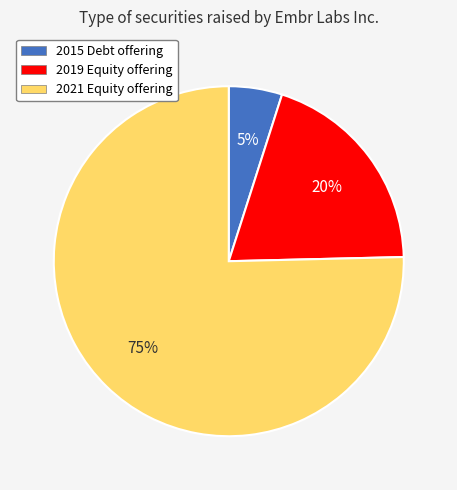

Which slice is the largest?

2021 Equity offering